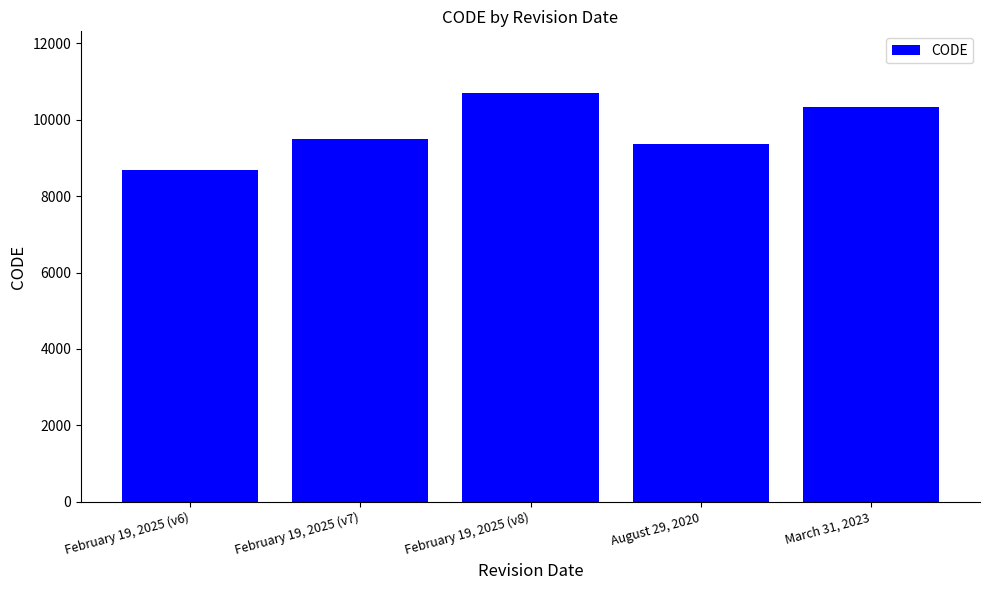

Are the bars grouped side by side (vs. stacked)?

No